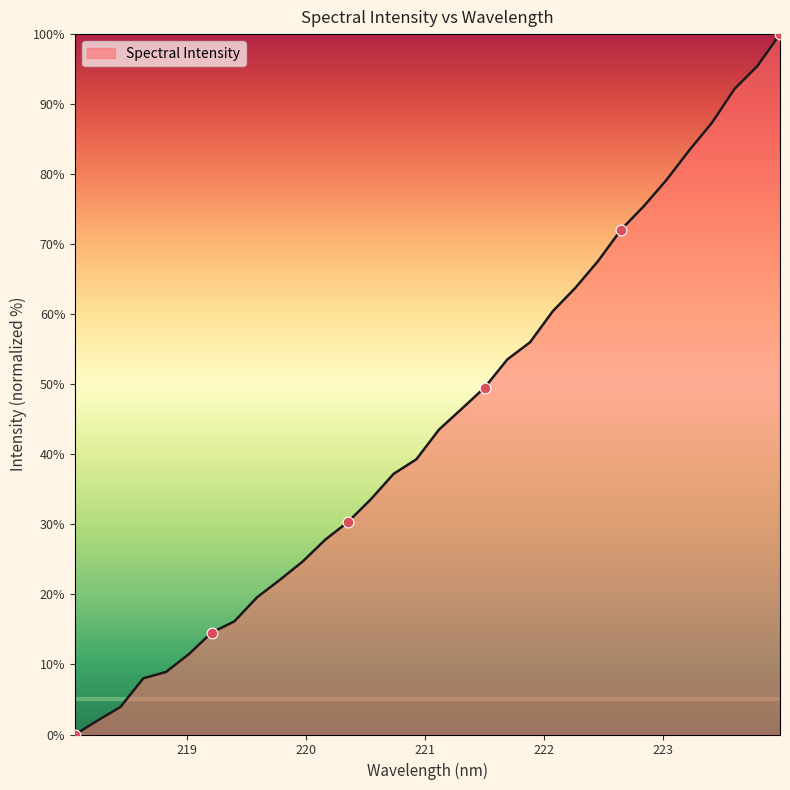

What is the difference between the maximum and minimum values?

100.0